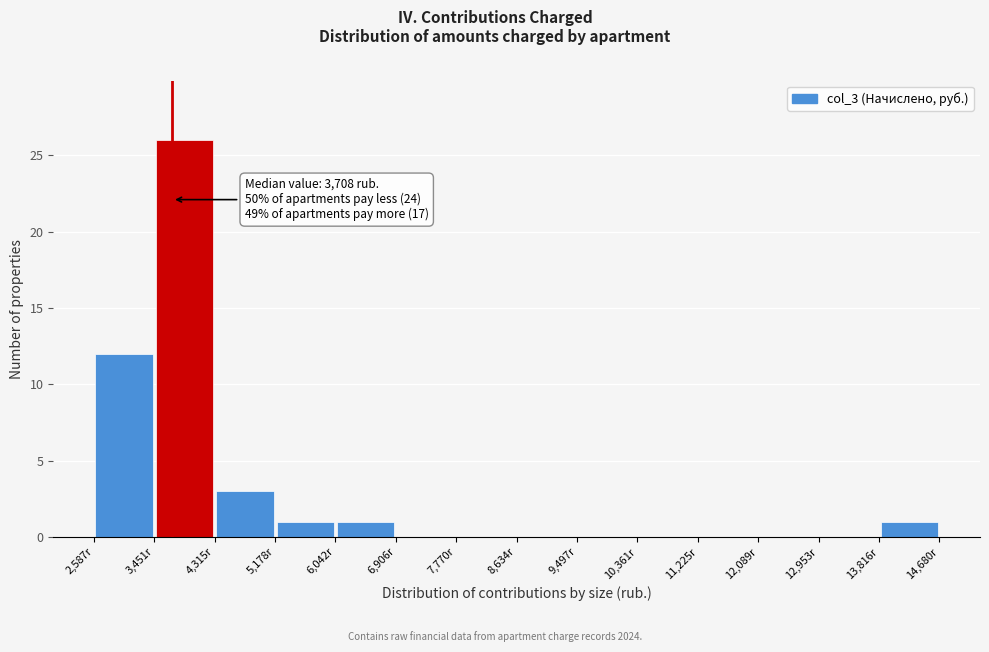

Which range on the x-axis has the tallest bar?

3500 to 4300